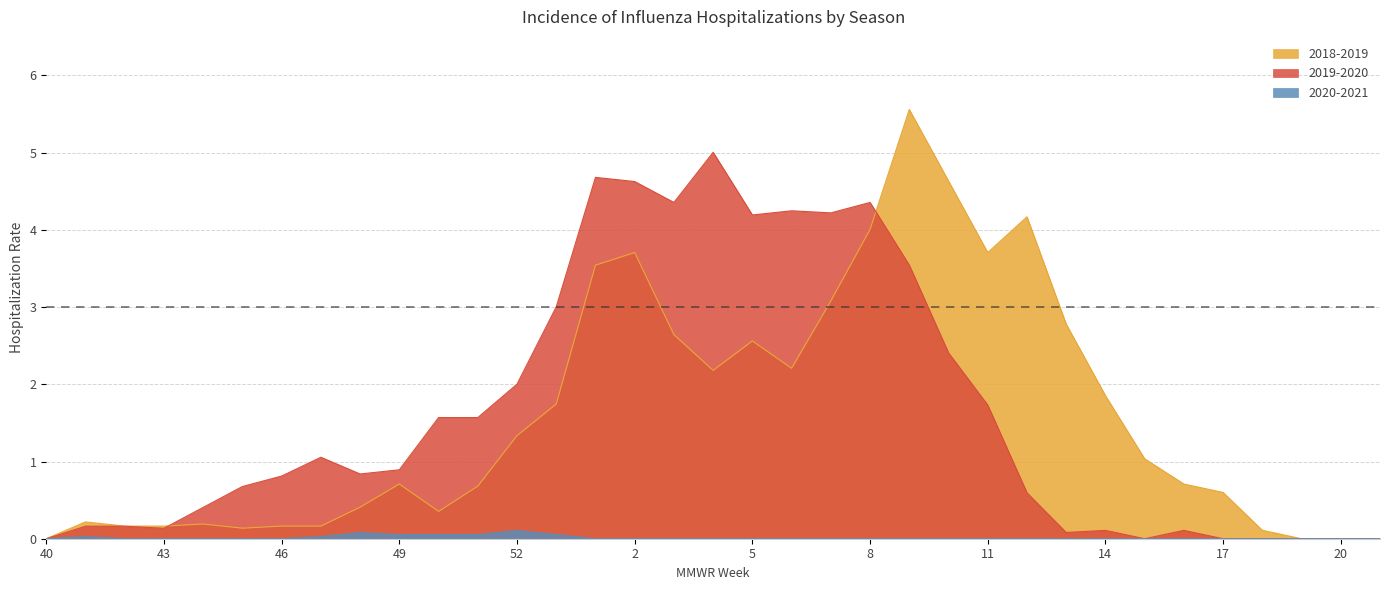

Reading left to right, what are all the values shown in this chart?

2018-2019: 0.0	0.2	0.2	0.2	0.2	0.1	0.2	0.2	0.4	0.7	0.4	0.7	1.3	1.7	3.5	3.7	2.6	2.2	2.6	2.2	3.1	4.0	5.6	4.6	3.7	4.2	2.8	1.9	1.0	0.7	0.6	0.1	0.0	0.0	0.0
2019-2020: 0.0	0.2	0.2	0.1	0.4	0.7	0.8	1.1	0.8	0.9	1.6	1.6	2.0	3.0	4.7	4.6	4.4	5.0	4.2	4.2	4.2	4.4	3.5	2.4	1.7	0.6	0.1	0.1	0.0	0.1	0.0	0.0	0.0	0.0	0.0
2020-2021: 0.0	0.0	0.0	0.0	0.0	0.0	0.0	0.0	0.1	0.1	0.1	0.1	0.1	0.1	0.0	0.0	0.0	0.0	0.0	0.0	0.0	0.0	0.0	0.0	0.0	0.0	0.0	0.0	0.0	0.0	0.0	0.0	0.0	0.0	0.0